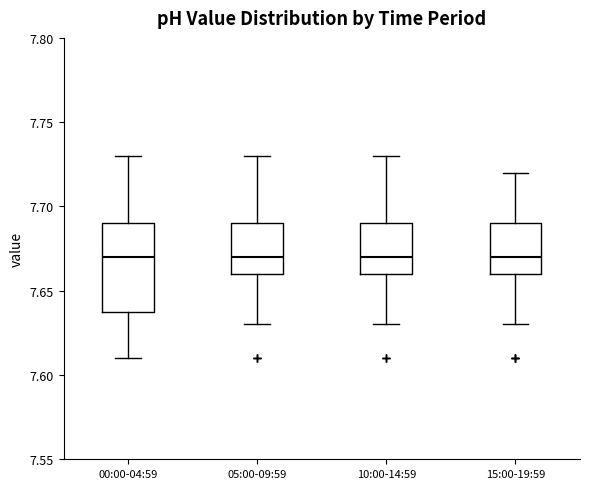

Reading left to right, read every box against the y-axis: the position of its median line, the range the box covers, and the ends of its whiskers. The values are not printed on the chart, so give them approximately, as read against the axis.

00:00-04:59: median 7.67, box 7.64 to 7.69, whiskers 7.61 to 7.73
05:00-09:59: median 7.67, box 7.66 to 7.69, whiskers 7.63 to 7.73
10:00-14:59: median 7.67, box 7.66 to 7.69, whiskers 7.63 to 7.73
15:00-19:59: median 7.67, box 7.66 to 7.69, whiskers 7.63 to 7.72